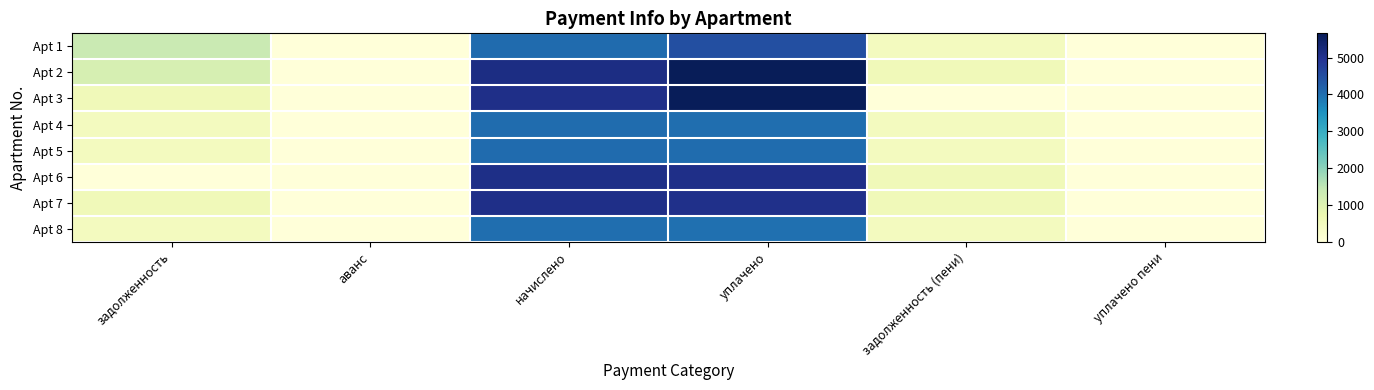

Reading left to right, transcribe all the data shown in this chart.

Apt 1: задолженность=1353.2	аванс=0.0	начислено=4059.5	уплачено=4475.9	задолженность (пени)=451.1	уплачено пени=0.0
Apt 2: задолженность=1141.0	аванс=0.0	начислено=5134.4	уплачено=5661.0	задолженность (пени)=570.5	уплачено пени=0.0
Apt 3: задолженность=564.6	аванс=0.0	начислено=5081.0	уплачено=5623.9	задолженность (пени)=0.0	уплачено пени=0.0
Apt 4: задолженность=448.1	аванс=0.0	начислено=4032.9	уплачено=4015.7	задолженность (пени)=448.1	уплачено пени=0.0
Apt 5: задолженность=451.1	аванс=0.0	начислено=4059.5	уплачено=4042.2	задолженность (пени)=451.1	уплачено пени=0.0
Apt 6: задолженность=0.0	аванс=0.0	начислено=5098.9	уплачено=5077.1	задолженность (пени)=566.5	уплачено пени=0.0
Apt 7: задолженность=563.6	аванс=0.0	начислено=5072.2	уплачено=5050.5	задолженность (пени)=563.6	уплачено пени=0.0
Apt 8: задолженность=446.1	аванс=0.0	начислено=4015.1	уплачено=3997.9	задолженность (пени)=446.1	уплачено пени=0.0